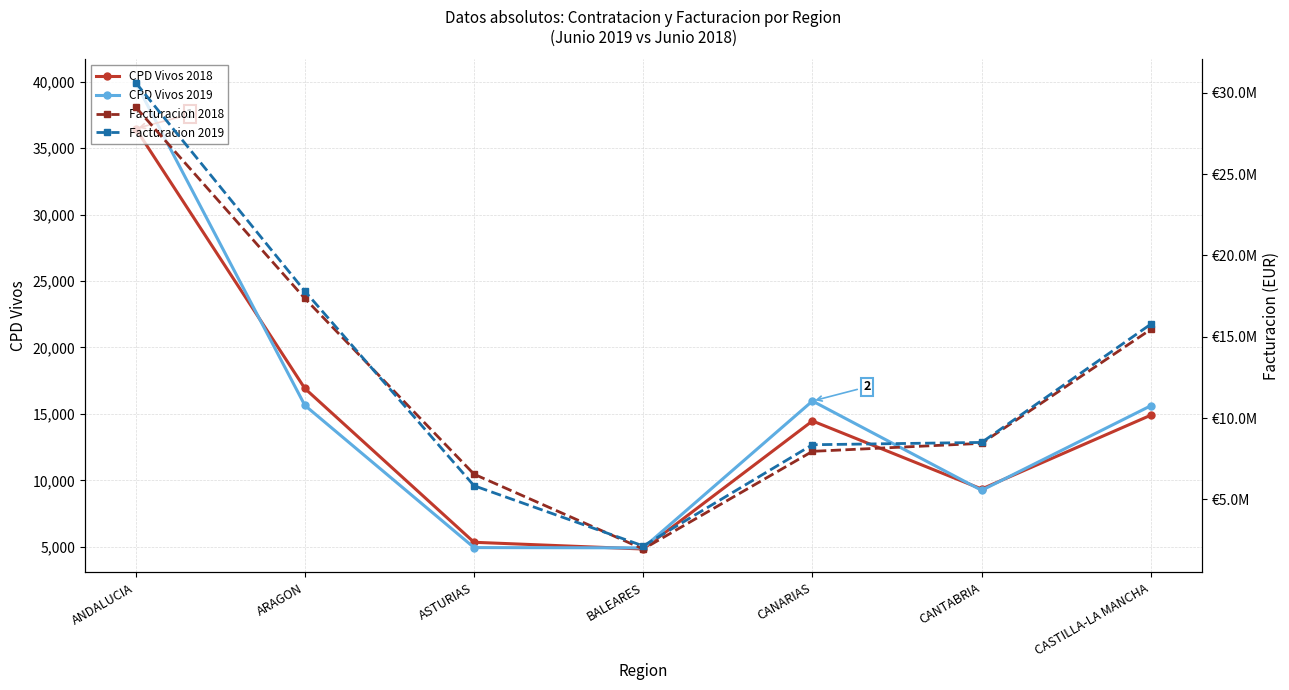

True or false: CPD Vivos 2019 has more than 0 interior local peaks.

True